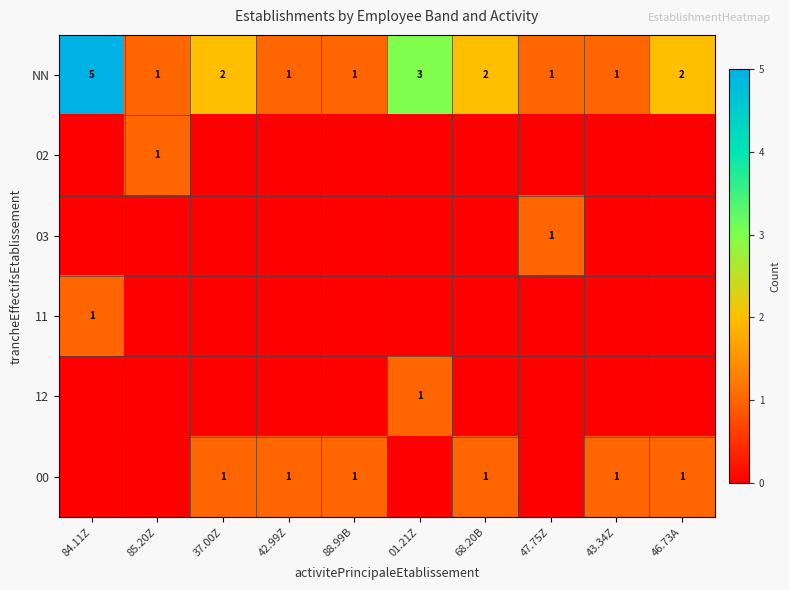

The value of 03 at 47.75Z is 1. True or false?

True